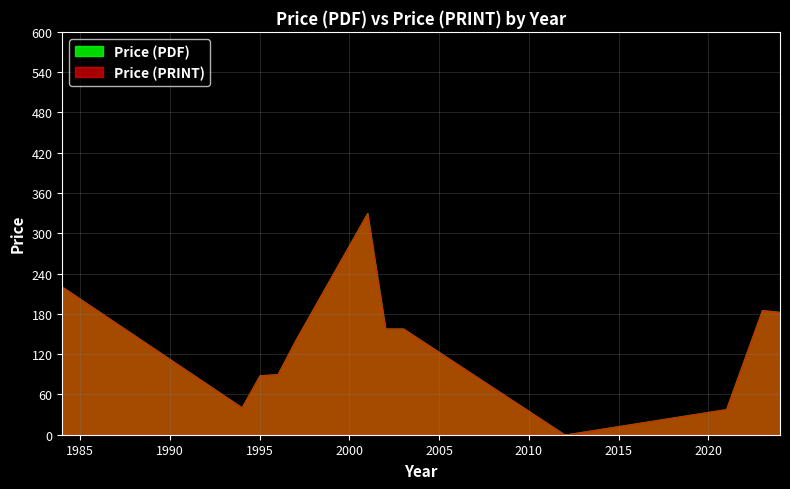

At which category does Price (PRINT) reach its first local peak?

2001